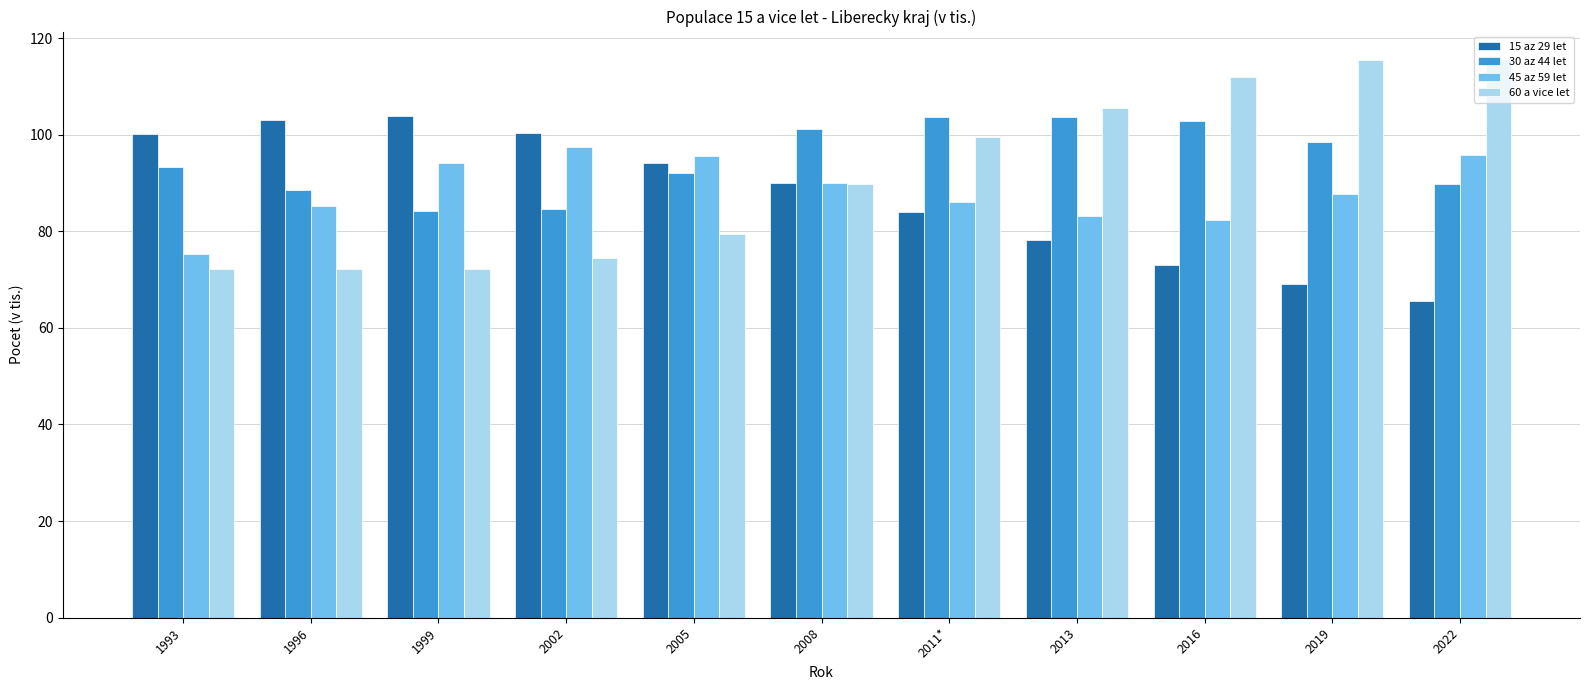

Is the value of 15 az 29 let at 2005 greater than the value of 60 a vice let at 2016?

No